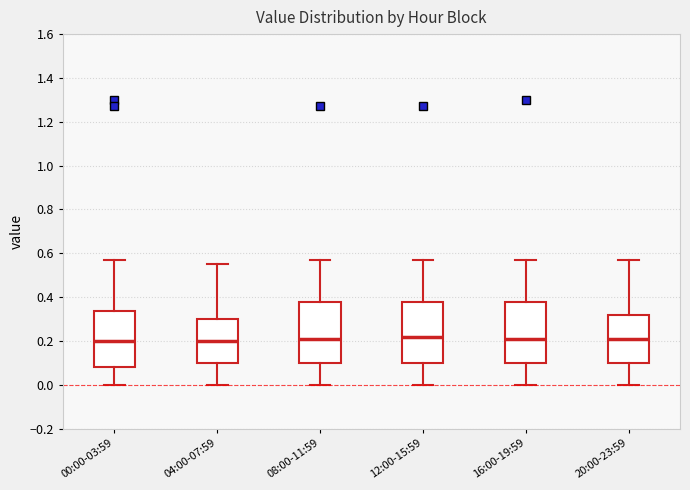

Reading left to right, read every box against the y-axis: the position of its median line, the range the box covers, and the ends of its whiskers. The values are not printed on the chart, so give them approximately, as read against the axis.

00:00-03:59: median 0.20, box 0.08 to 0.34, whiskers 0.00 to 0.58
04:00-07:59: median 0.20, box 0.10 to 0.30, whiskers 0.00 to 0.56
08:00-11:59: median 0.22, box 0.10 to 0.38, whiskers 0.00 to 0.58
12:00-15:59: median 0.22, box 0.10 to 0.38, whiskers 0.00 to 0.58
16:00-19:59: median 0.22, box 0.10 to 0.38, whiskers 0.00 to 0.58
20:00-23:59: median 0.22, box 0.10 to 0.32, whiskers 0.00 to 0.58